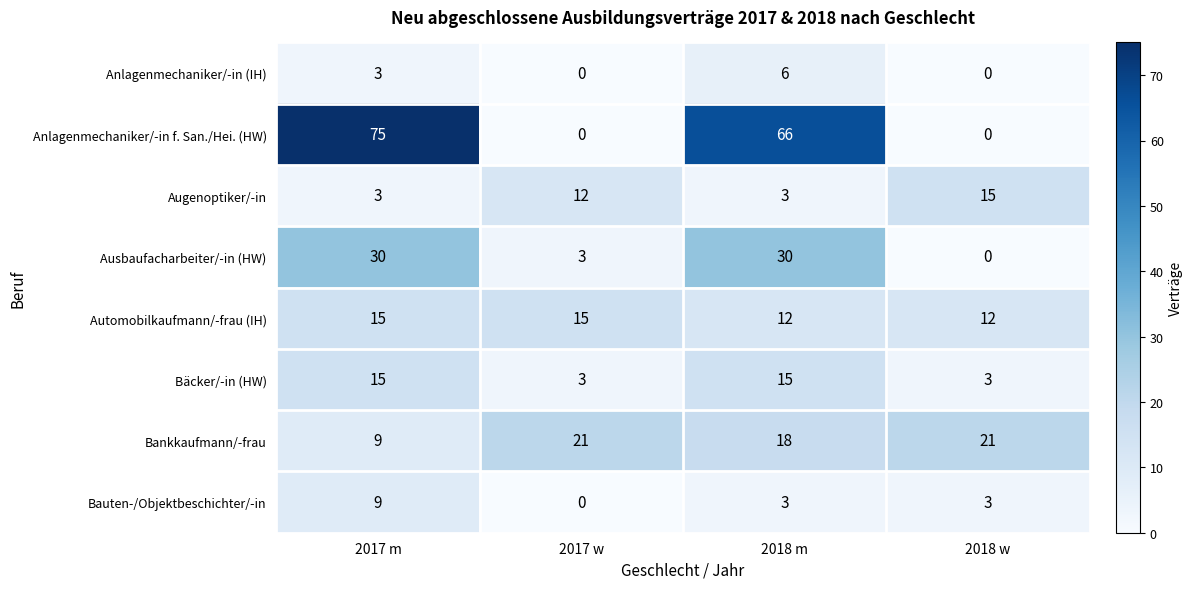

At how many categories does at least one series exceed 60?

2